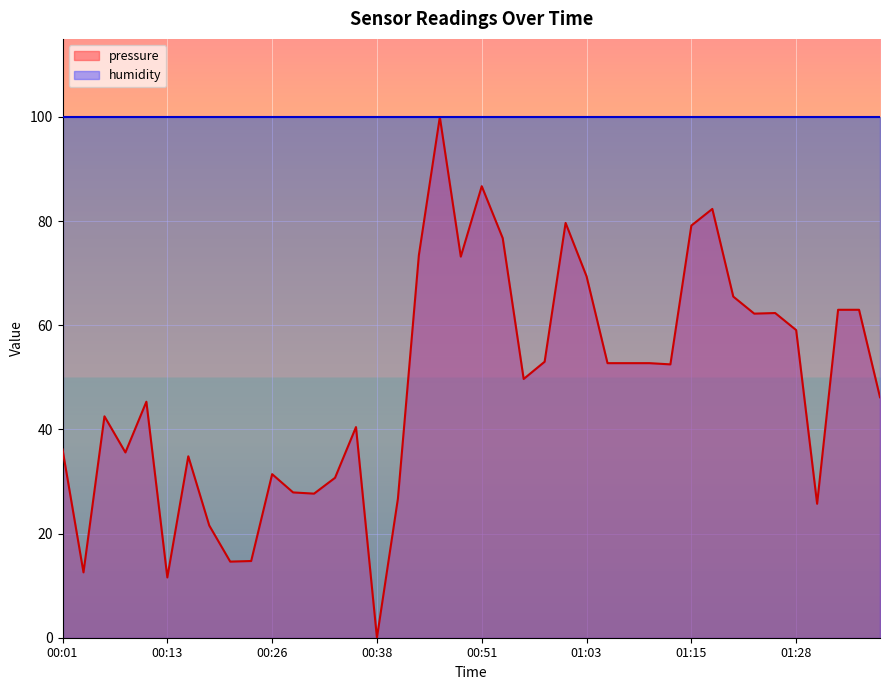

The chart shows a value of 27.9 at 00:28. True or false?

True